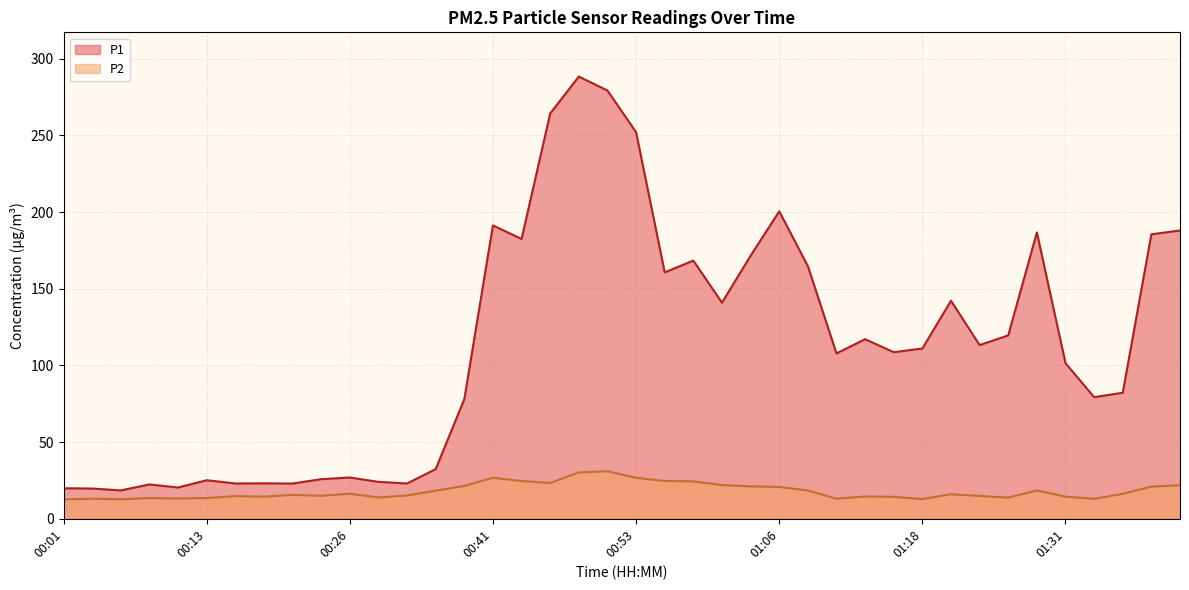

Is the value of P1 at 01:18 greater than the value of P2 at 00:03?

Yes